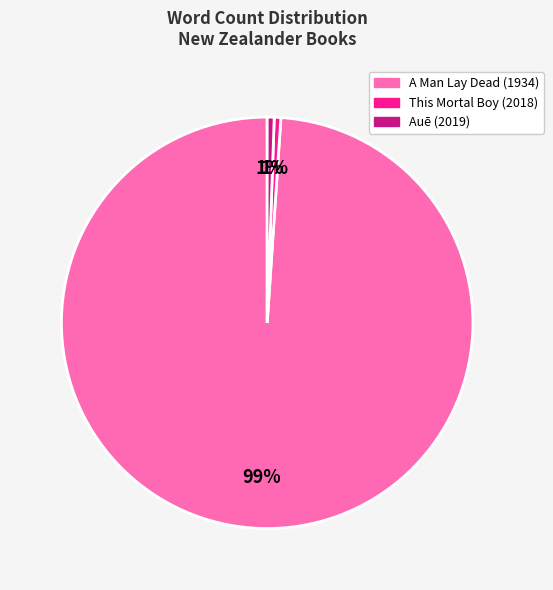

Which category has the biggest portion of the pie?

A Man Lay Dead (1934)